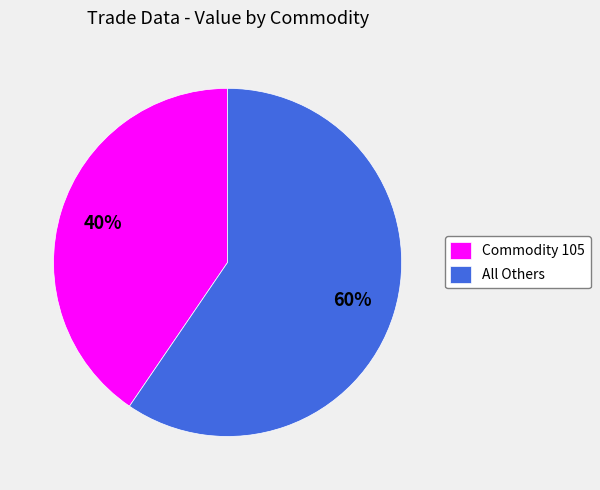

To the nearest percent, what portion does All Others represent?

60%